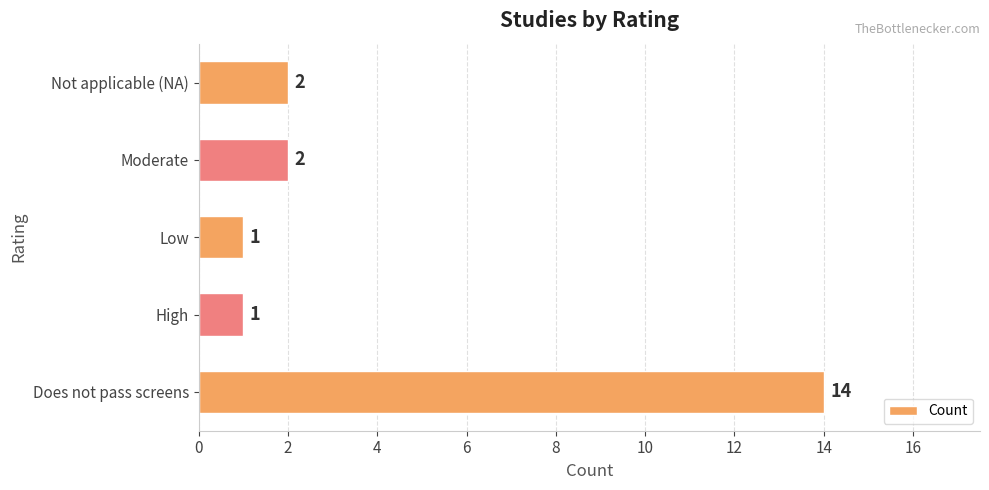

What is the difference between the maximum and minimum values?

13